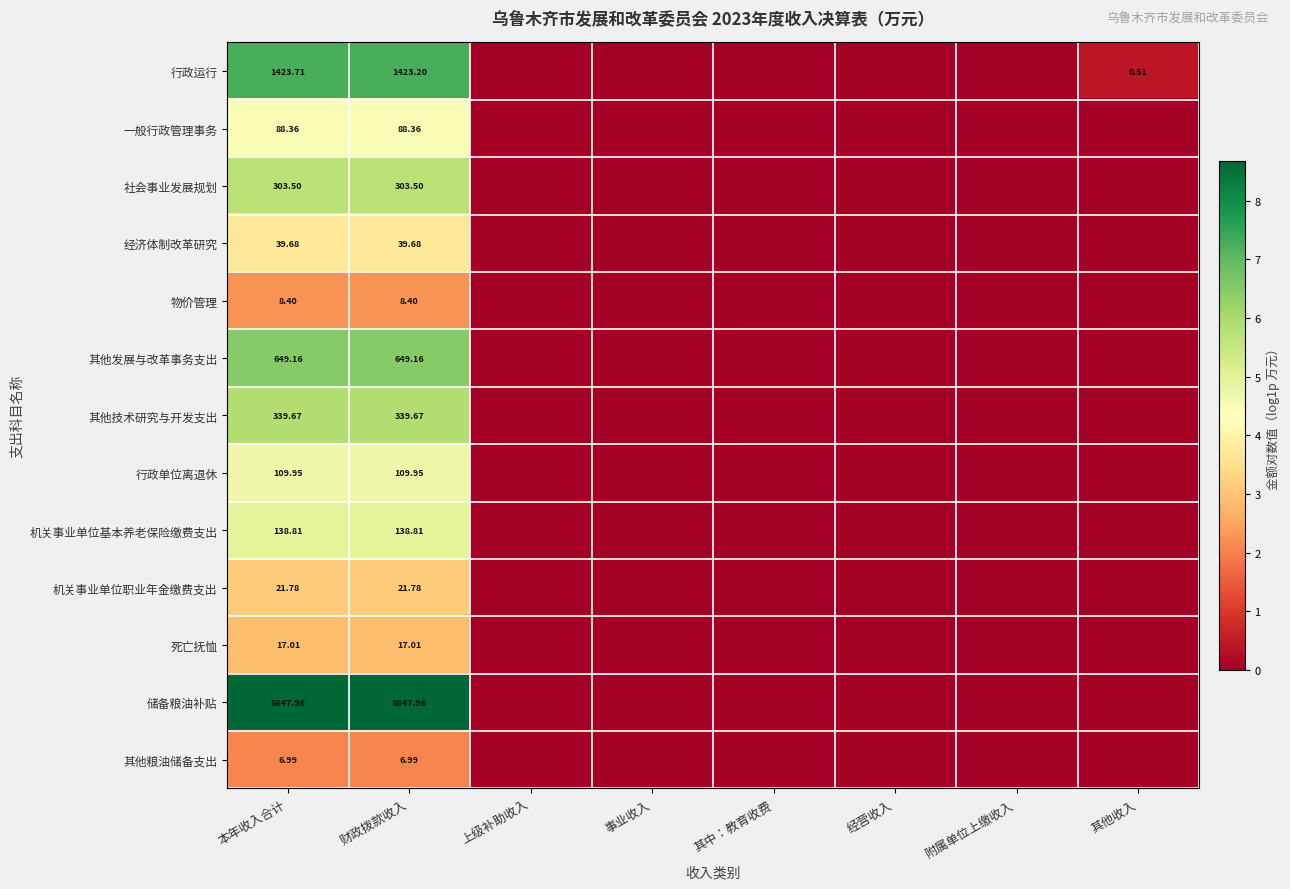

Is the value of 储备粮油补贴 at 财政拨款收入 greater than the value of 其他粮油储备支出 at 附属单位上缴收入?

Yes